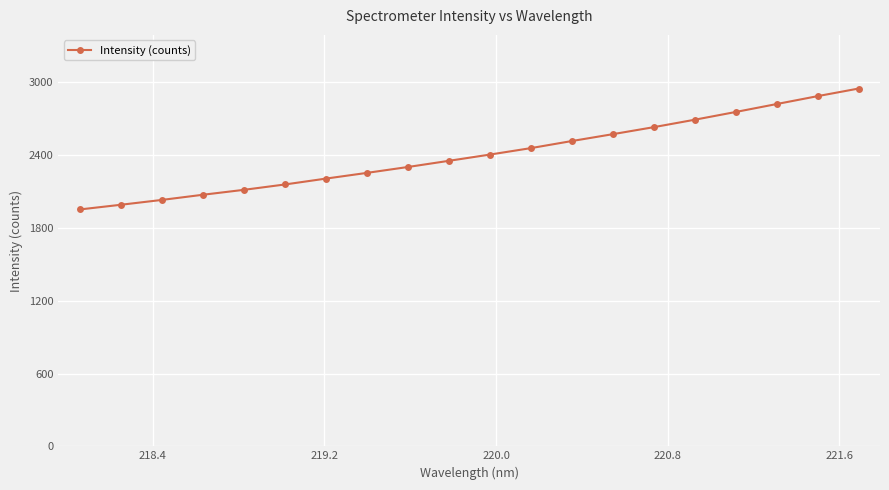

What is the value of the 17th point from the left?

2756.2